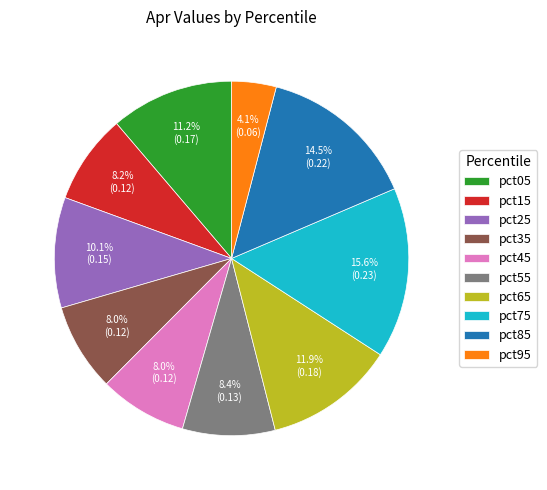

To the nearest percent, what is the difference between the largest and smallest slice percentages?

12%